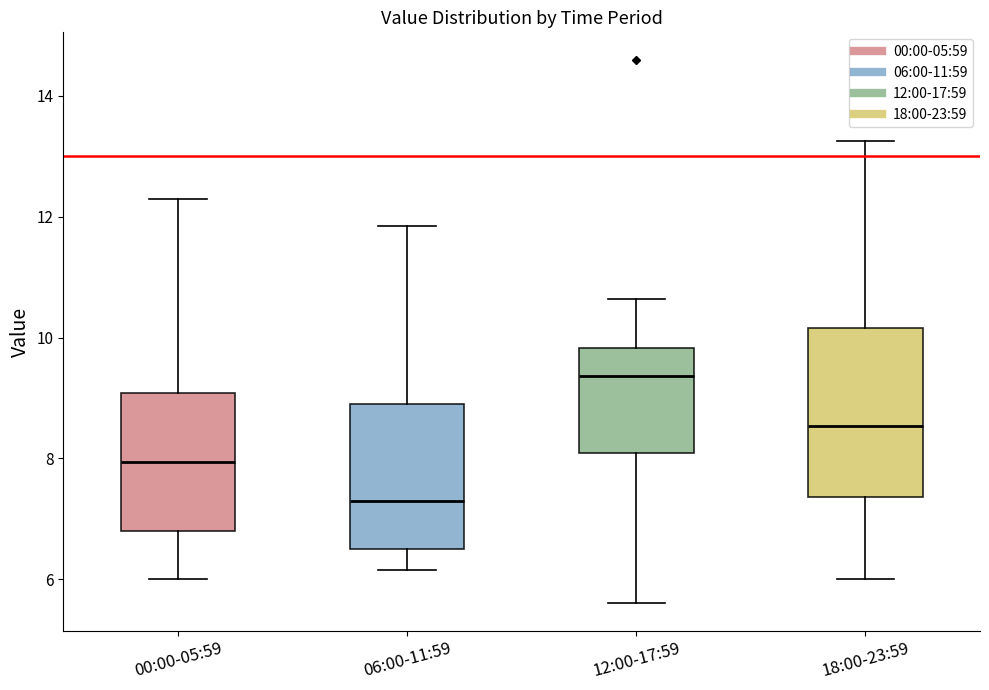

Where does the upper whisker of the box for 12:00-17:59 end on the y-axis? The values are not printed on the chart, so give them approximately, as read against the axis.

10.6